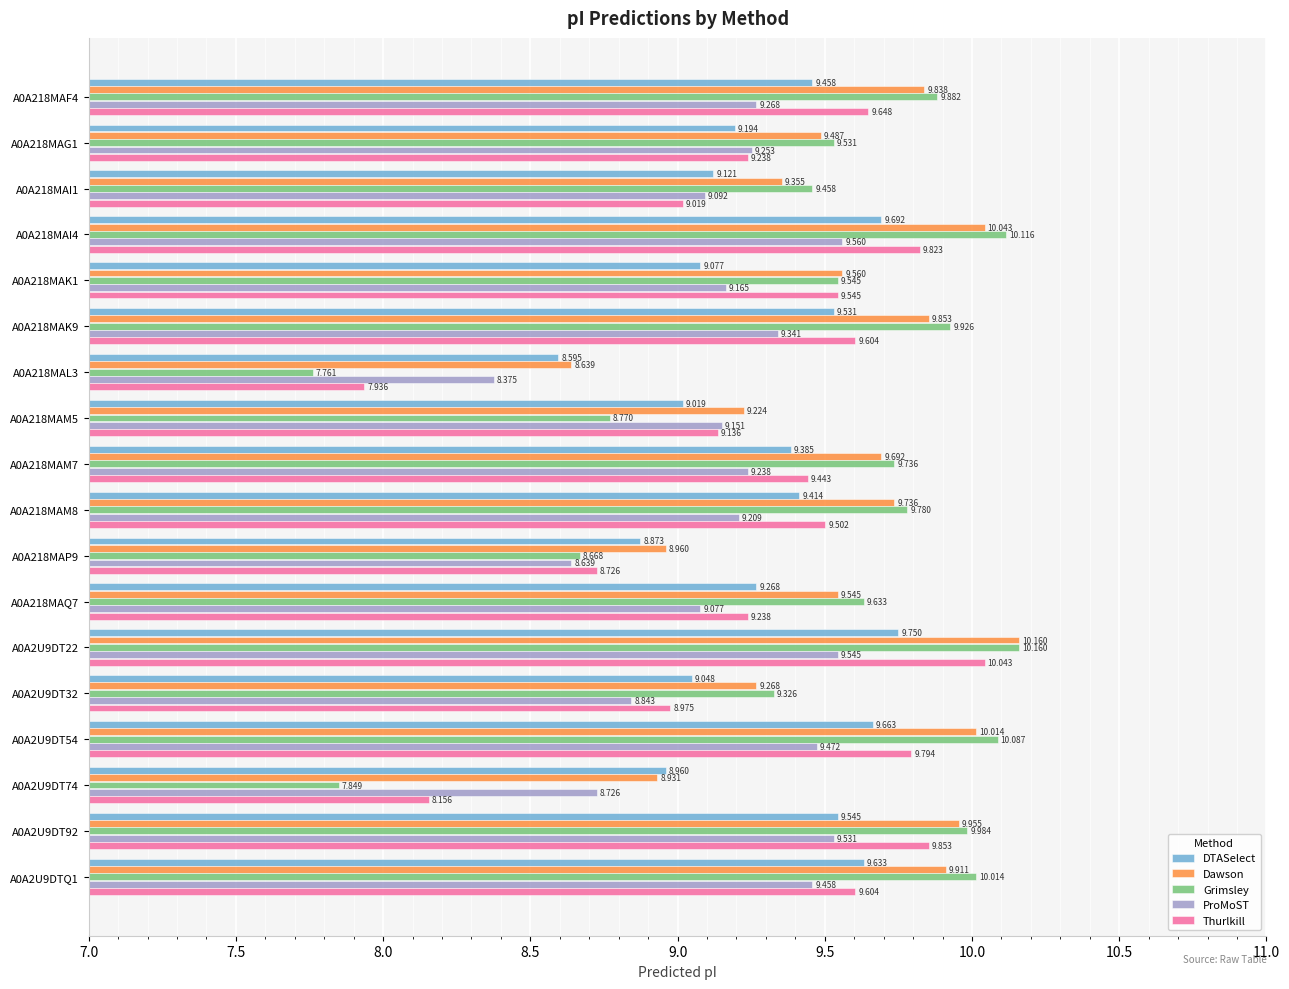

Which series has the widest spread of values?

Grimsley